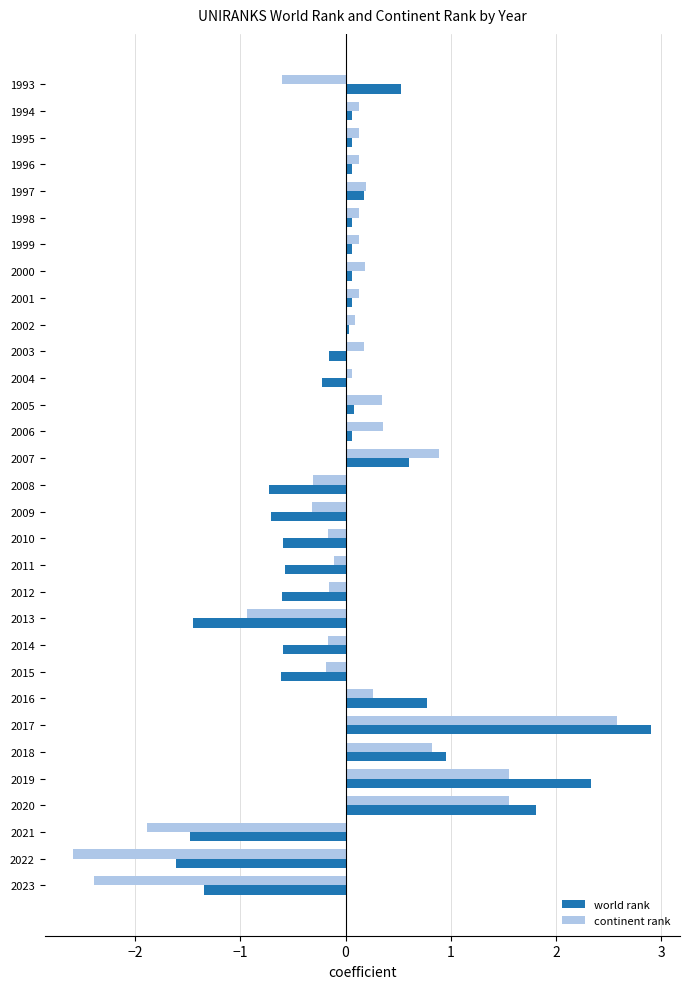

Read the continent rank value at 2009.

-0.3